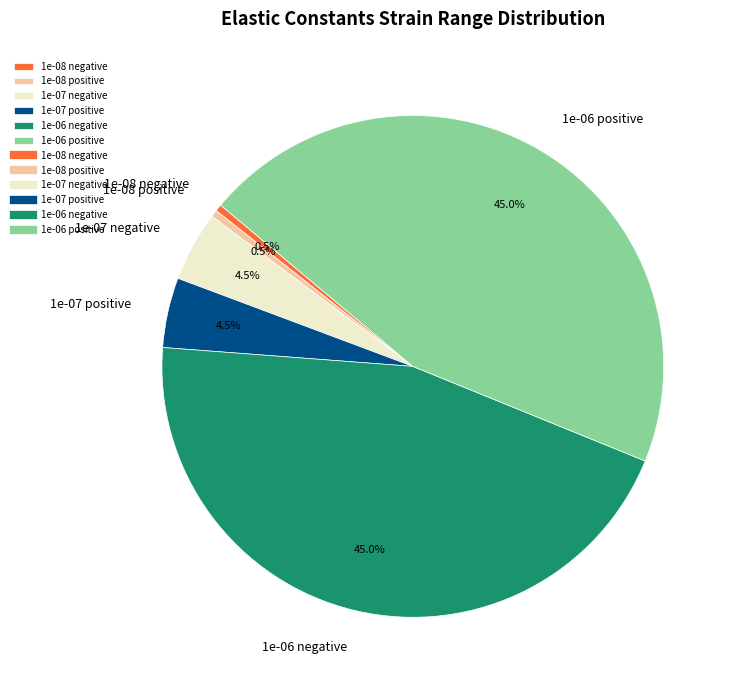

Does 1e-07 negative account for over 50% of the chart?

No